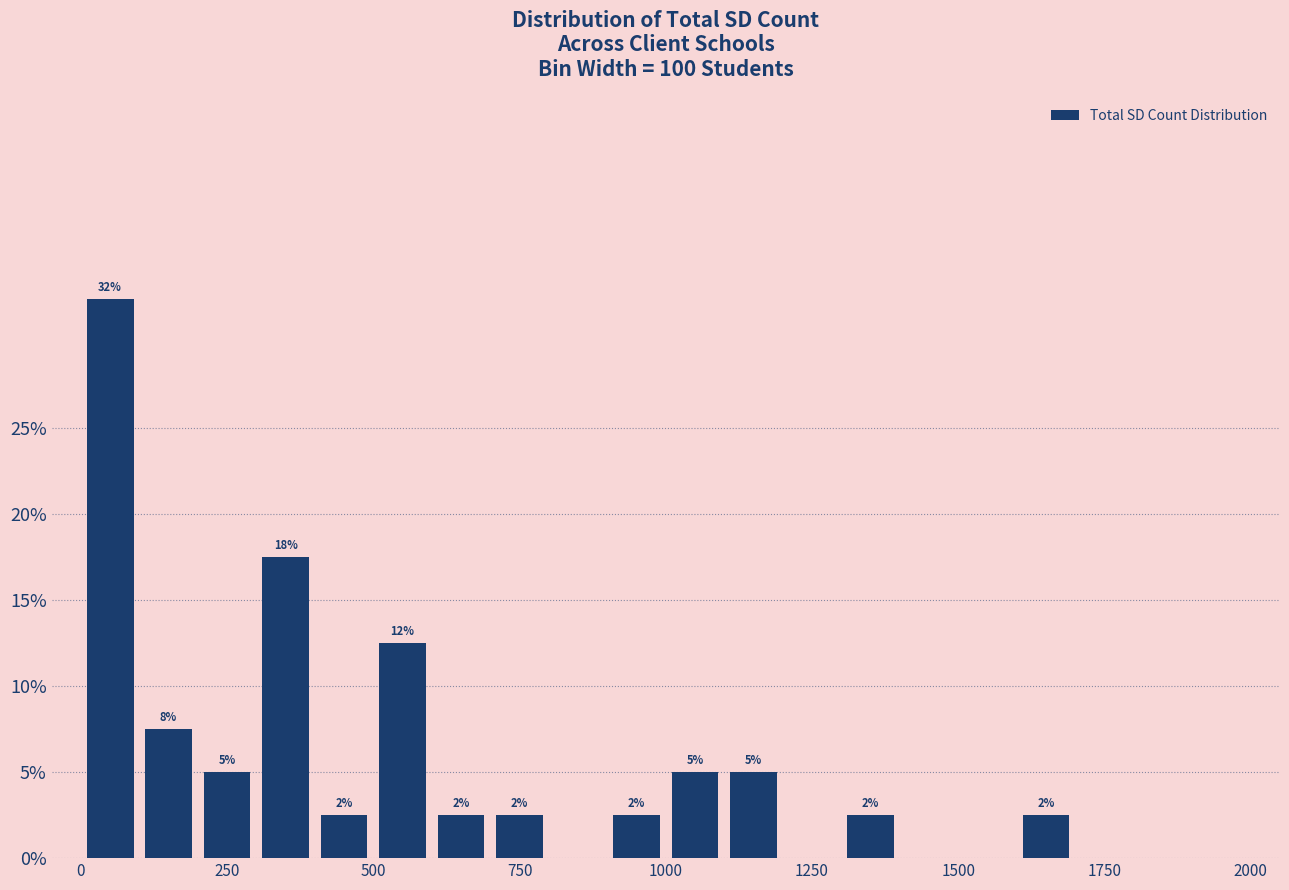

Read against the x-axis, roughly where is the centre of the tallest bar?

50